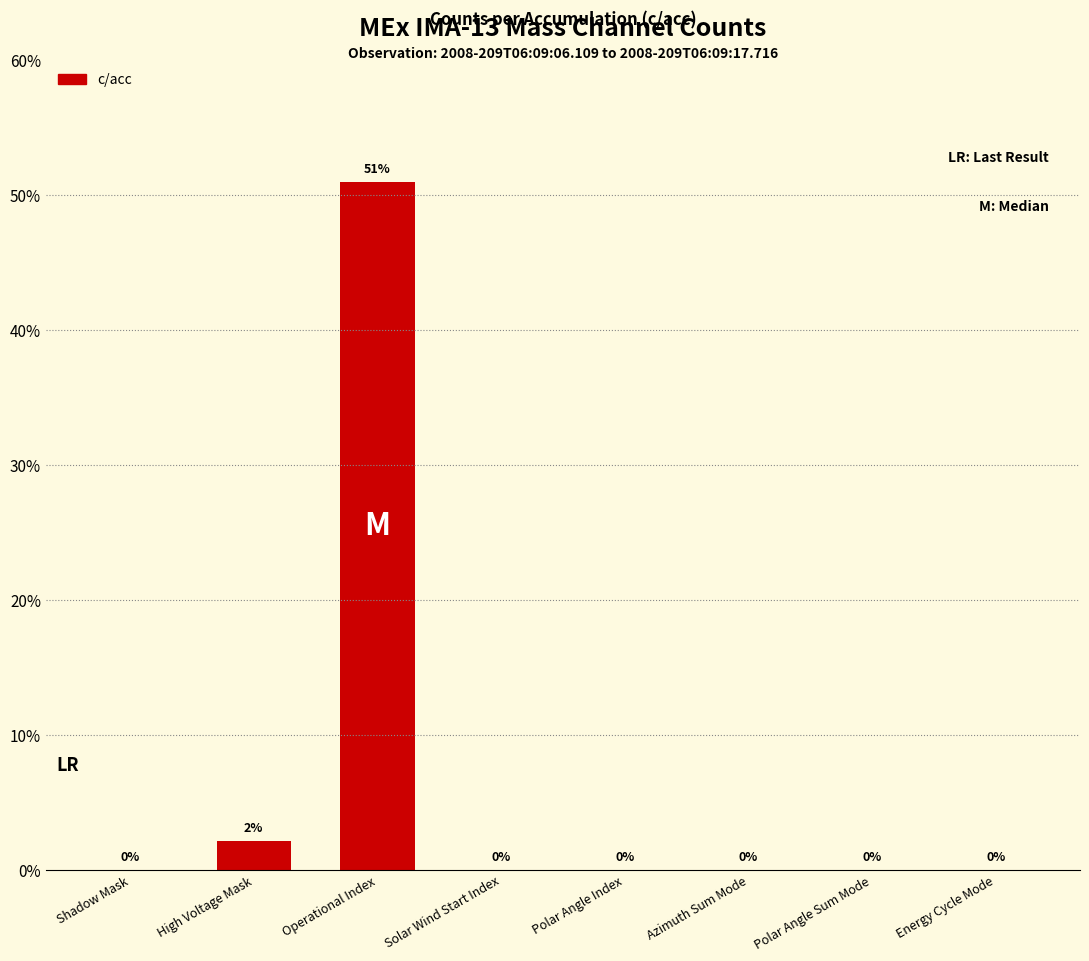

Between Polar Angle Sum Mode and Operational Index, which is larger?

Operational Index